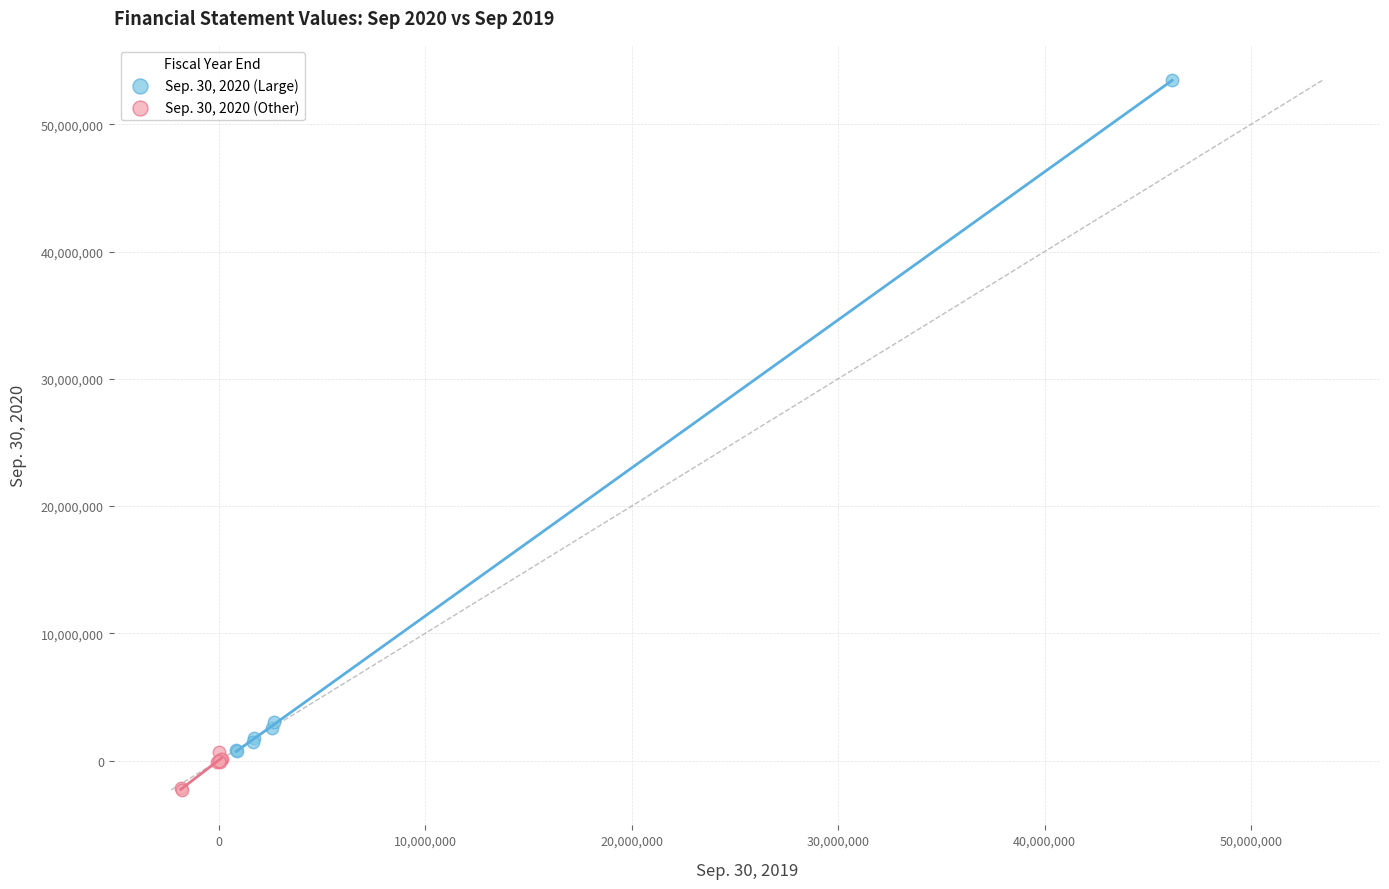

Which series has the widest spread of Y values?

Sep. 30, 2020 (Large)